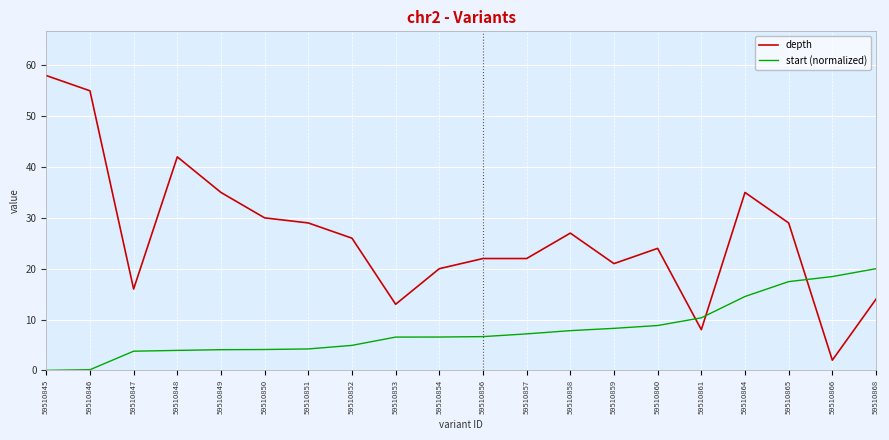

Rank the series at 59510853 from highest to lowest value.

depth, start (normalized)